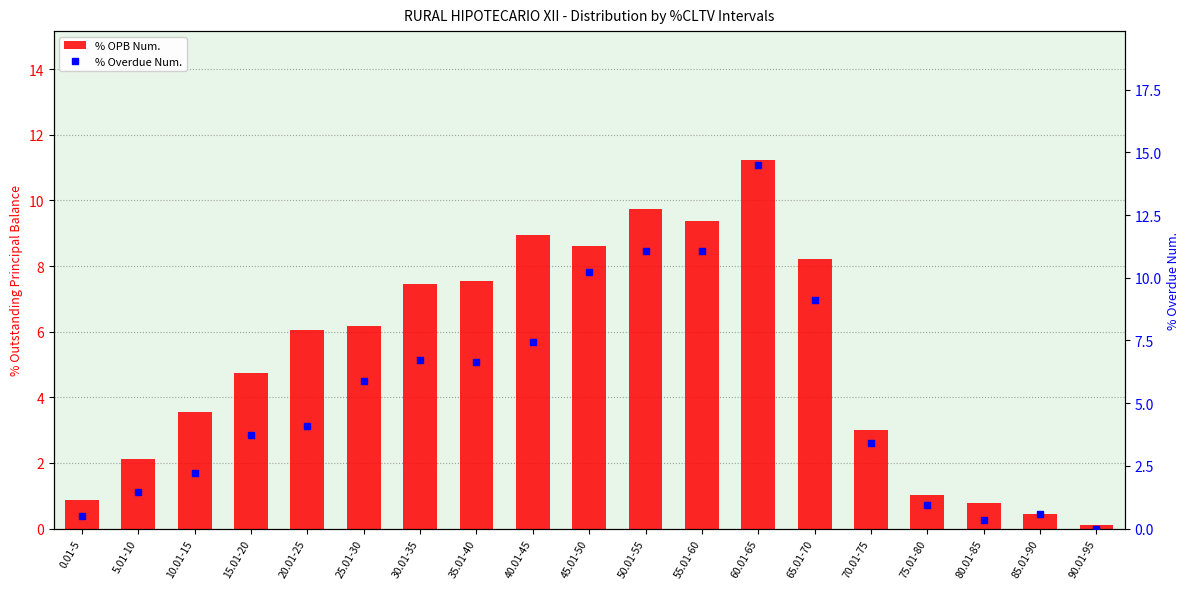

What is the difference between the maximum and minimum values in the % OPB Num. series?

11.1